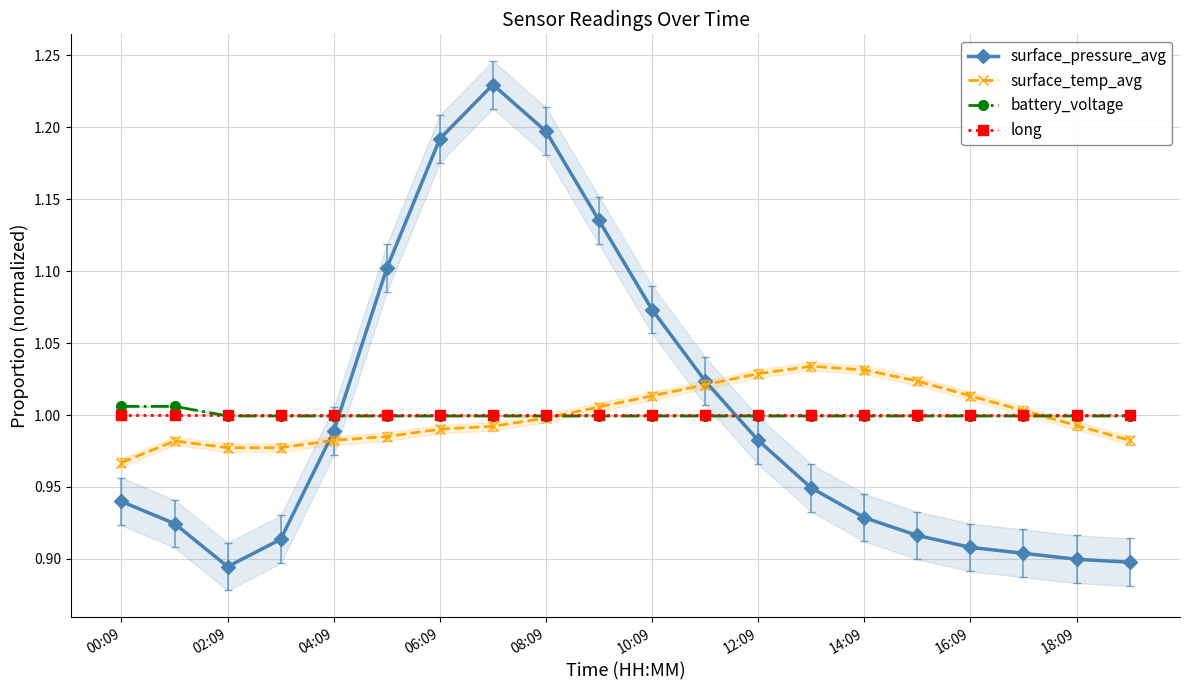

What is the highest value of the long series?

1.0